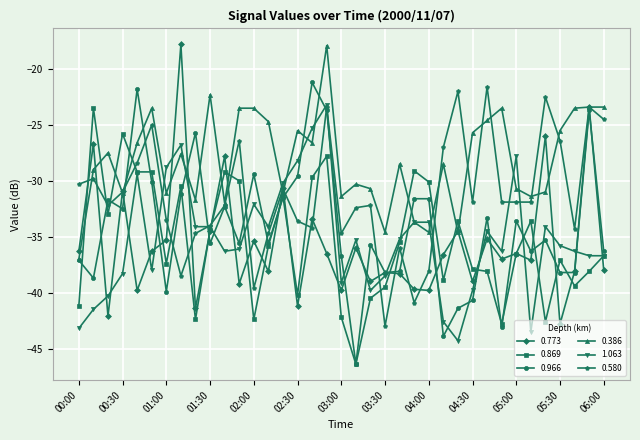

What is the maximum value for 0.773?

-17.8